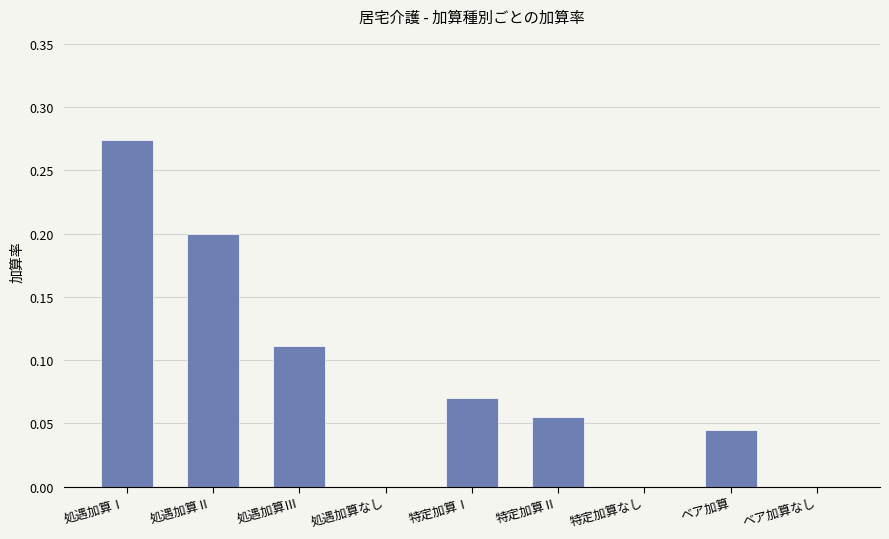

What is the change in value from 処遇加算なし to 特定加算Ⅰ?

+0.1